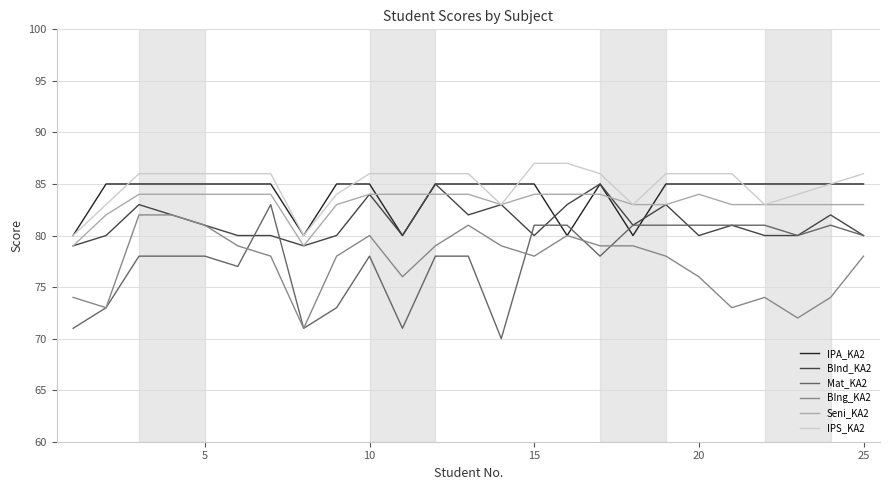

True or false: Mat_KA2 and Seni_KA2 intersect in this chart.

False